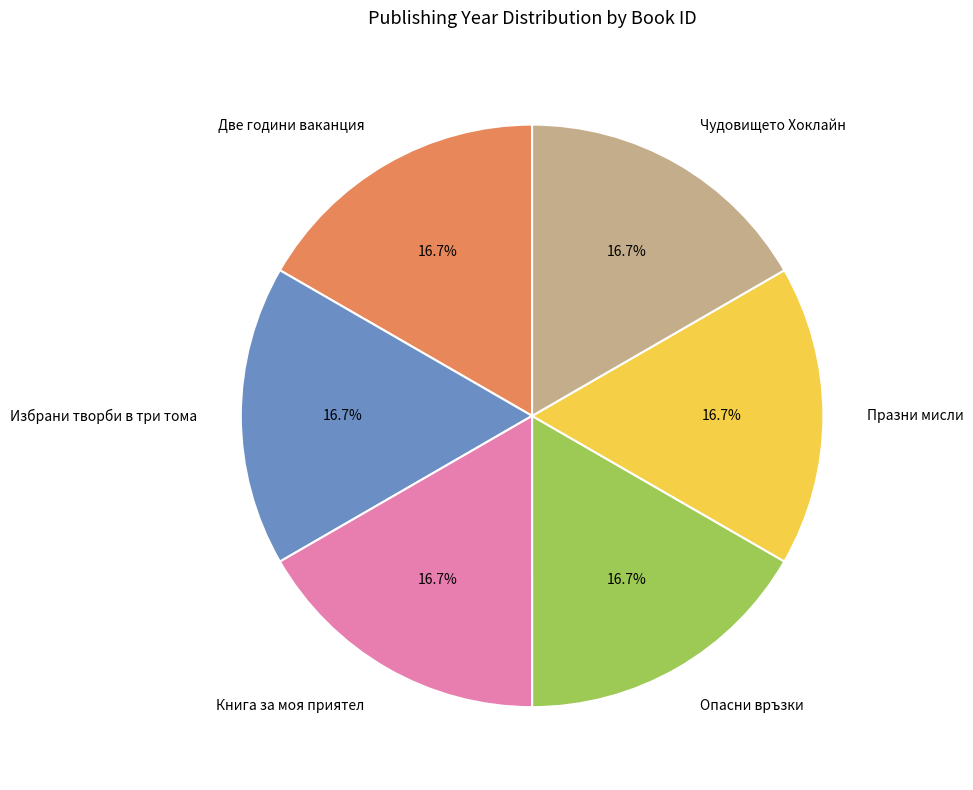

Combined, what portion of the pie is Две години ваканция and Празни мисли?

33.3%